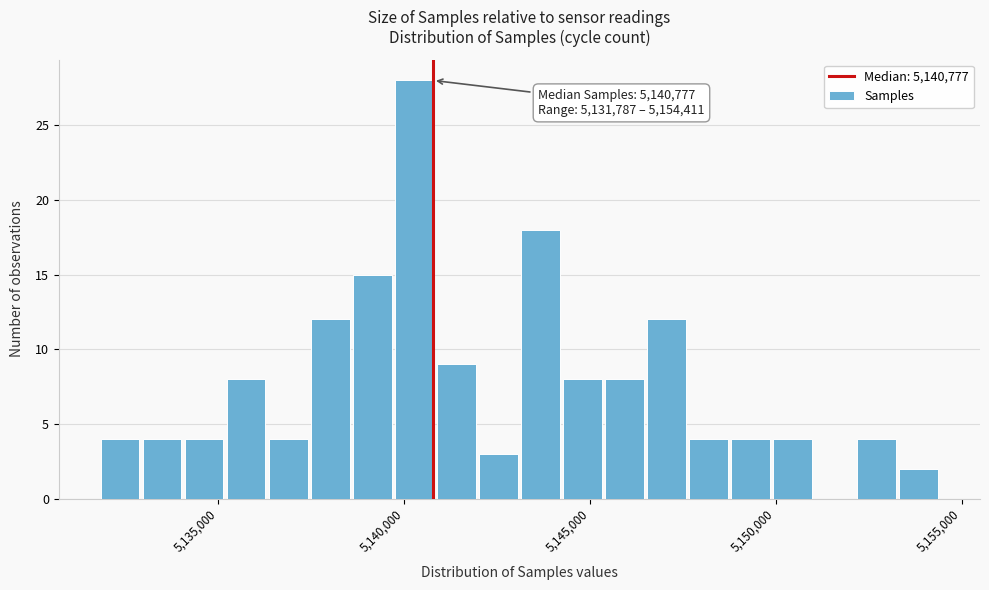

Around what value on the x-axis is the tallest bar? Give the approximate position of its centre, as read against the axis.

5140500